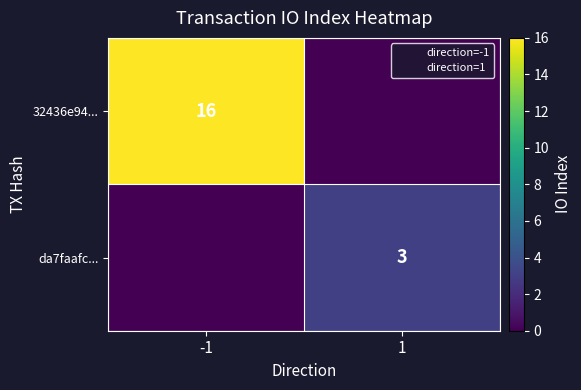

What is the sum of all da7faafc... values?

3